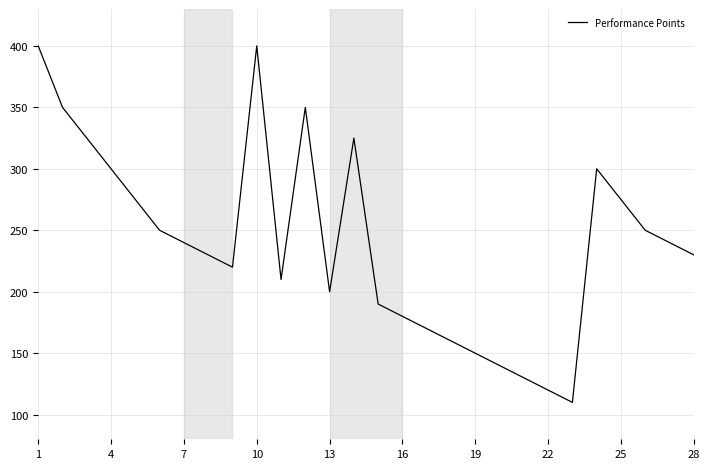

What is the difference between the maximum and minimum values?

290